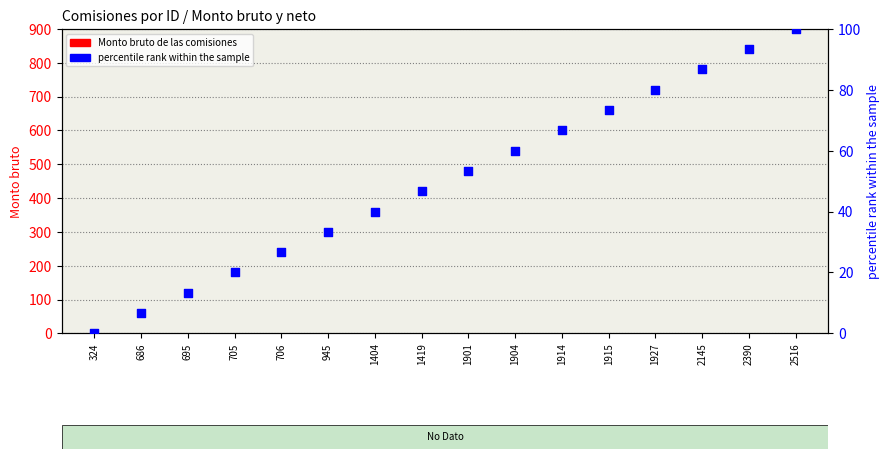

Is the value of percentile rank within the sample at 324 greater than the value of Monto bruto de las comisiones at 2516?

No